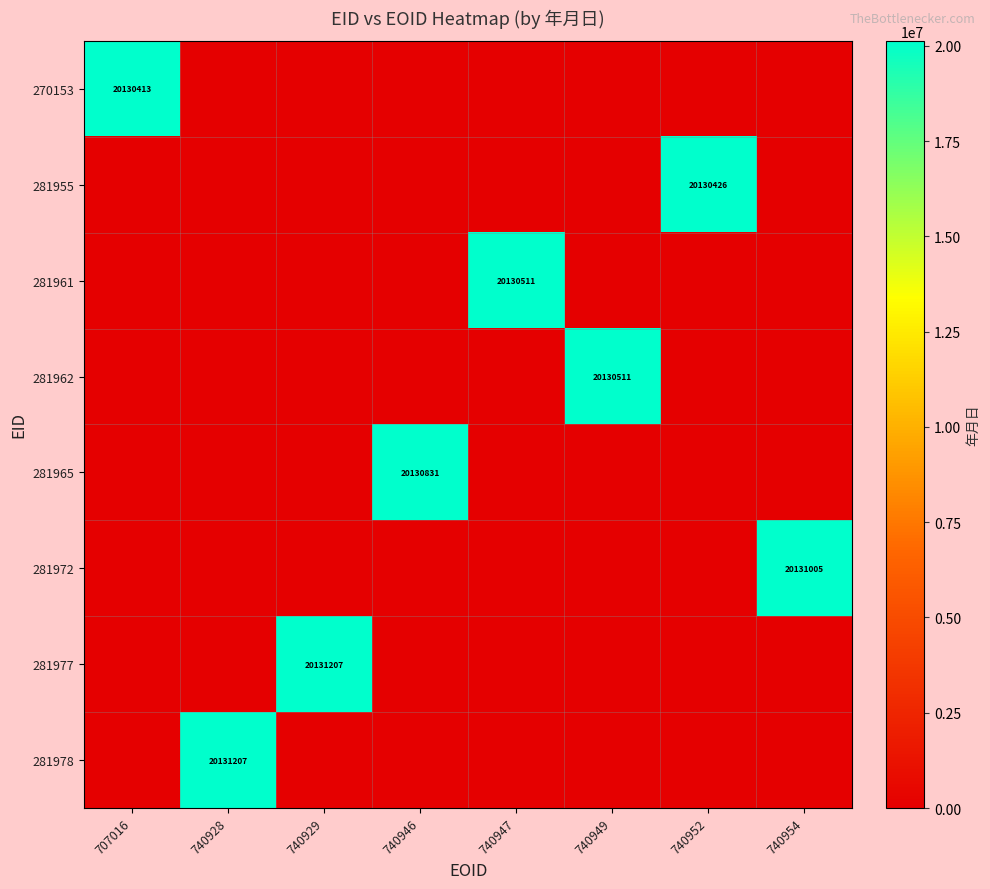

True or false: 281955 has a value of 20130426 at 740952.

True